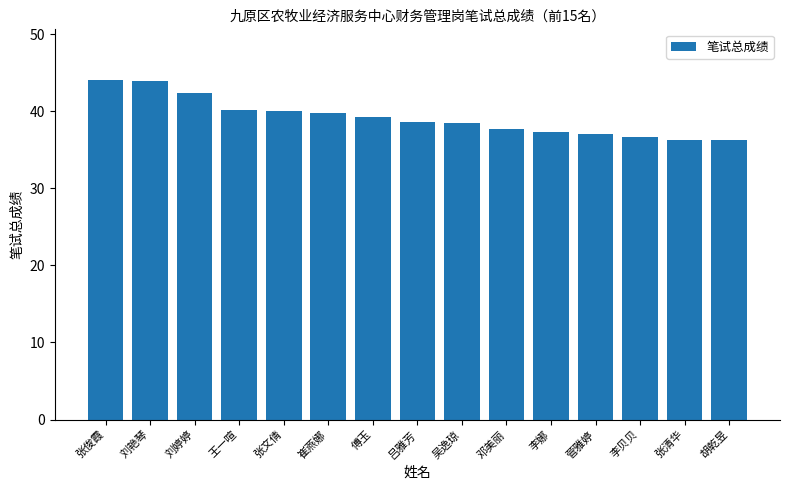

How many values are below 38?

6